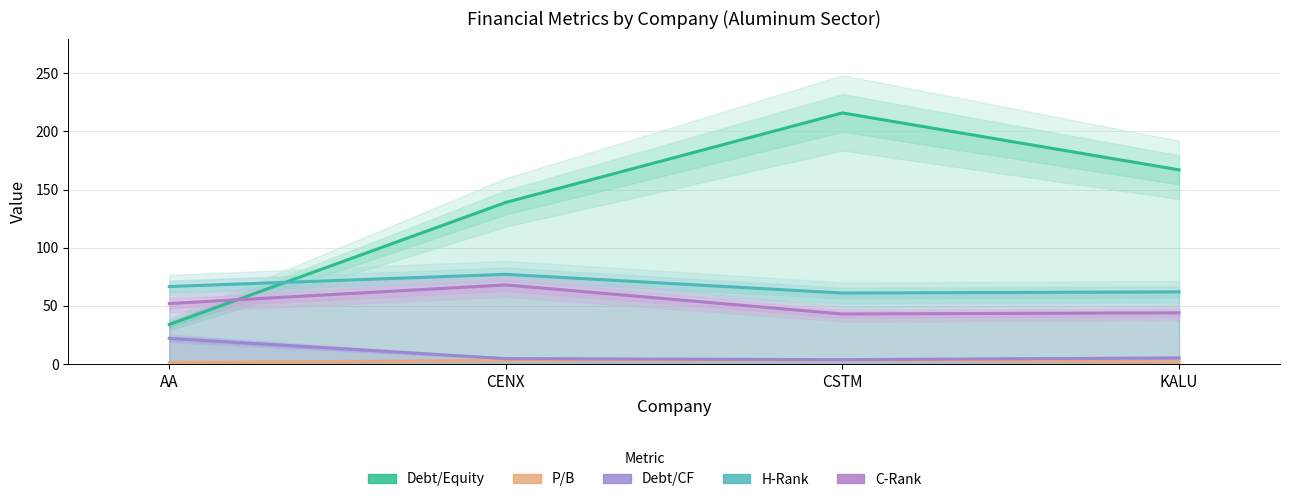

How many data points in Debt/Equity are less than 167?

2